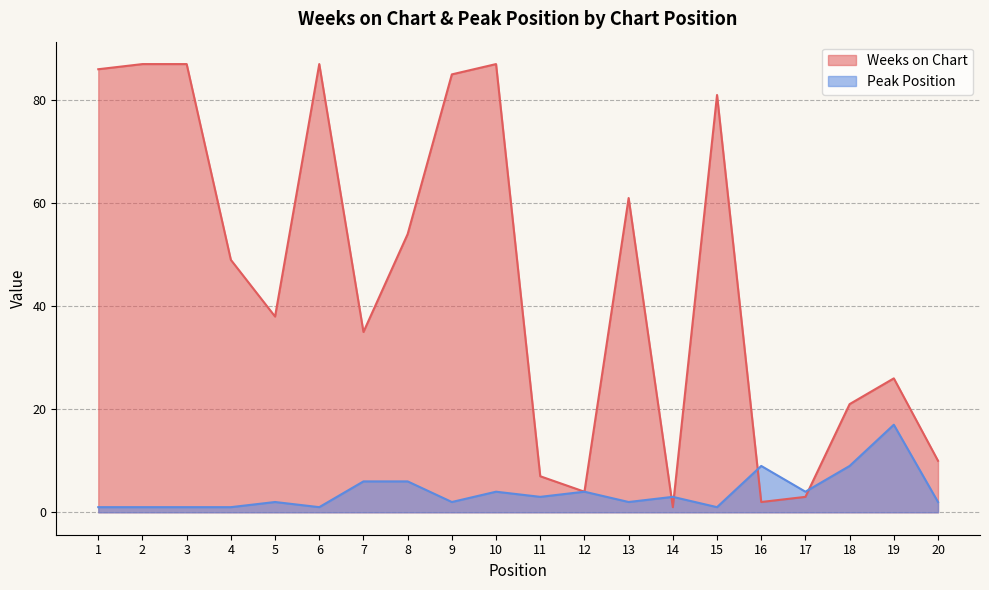

Reading left to right, transcribe all the data shown in this chart.

Weeks on Chart: 86	87	87	49	38	87	35	54	85	87	7	4	61	1	81	2	3	21	26	10
Peak Position: 1	1	1	1	2	1	6	6	2	4	3	4	2	3	1	9	4	9	17	2